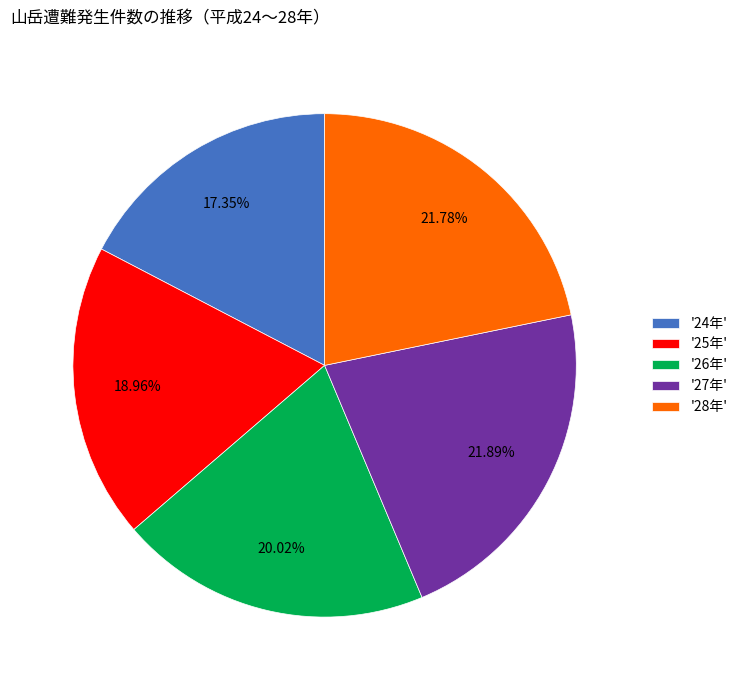

What is the smallest slice in the pie chart?

'24年'